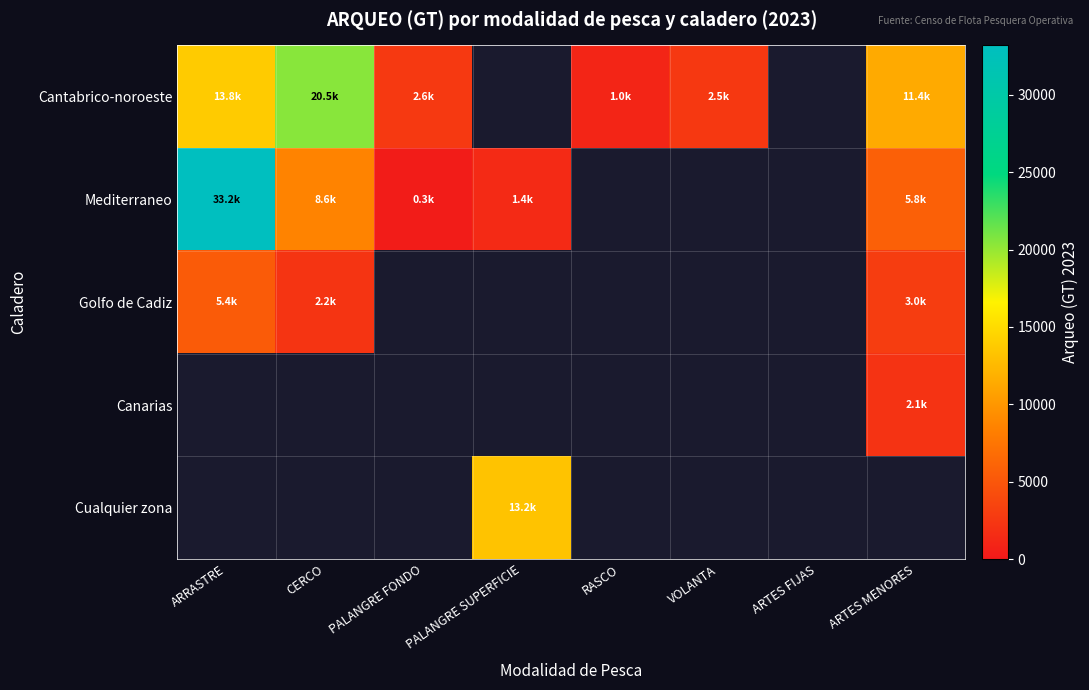

Which series has the largest range (max minus min)?

Mediterraneo